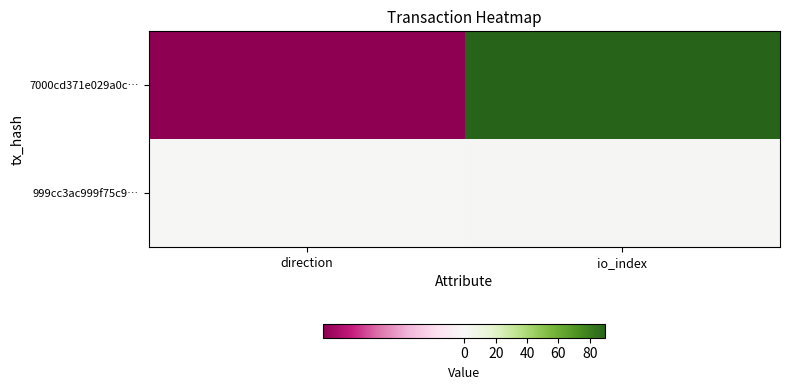

Which series has the largest range (max minus min)?

7000cd371e029a0c…